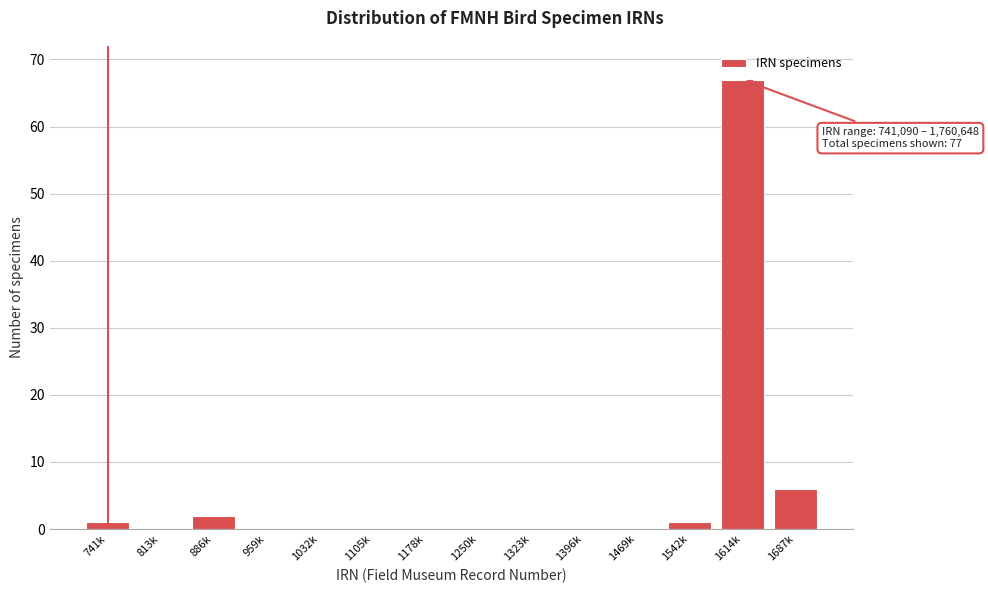

Reading right to left, what are all the values shown in this chart?

1687k=6	1614k=67	1542k=1	1469k=0	1396k=0	1323k=0	1250k=0	1178k=0	1105k=0	1032k=0	959k=0	886k=2	813k=0	741k=1